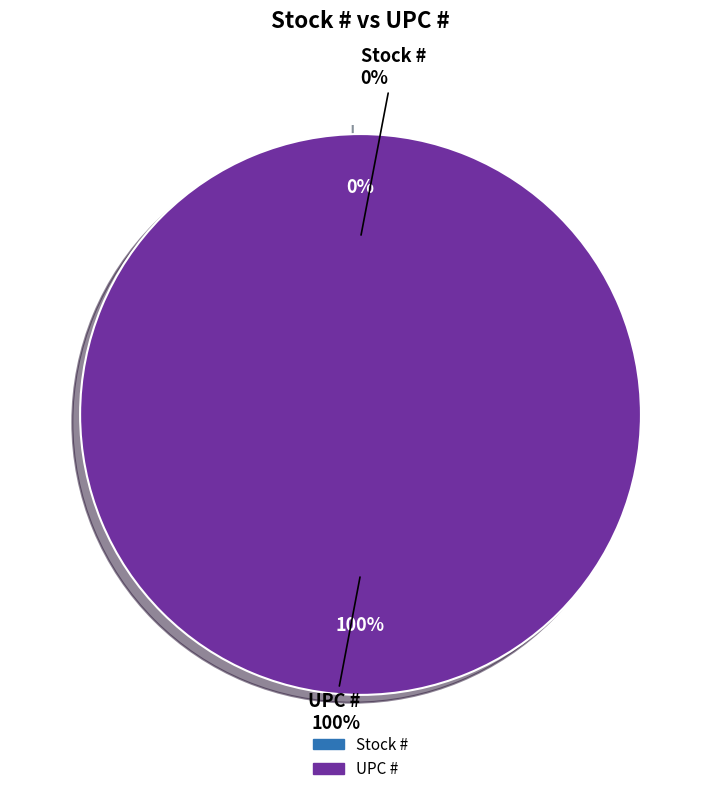

Which slice is the largest?

UPC #